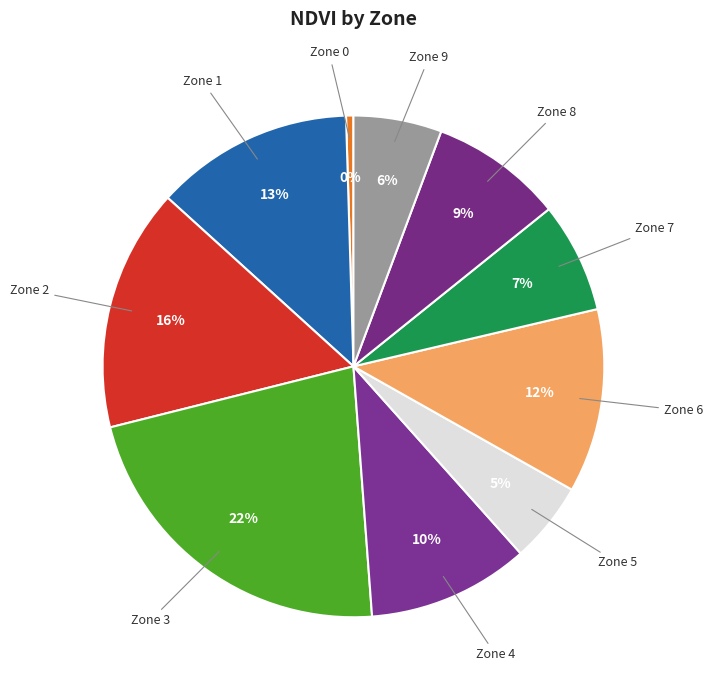

To the nearest percent, what percentage of the pie is Zone 7?

7%